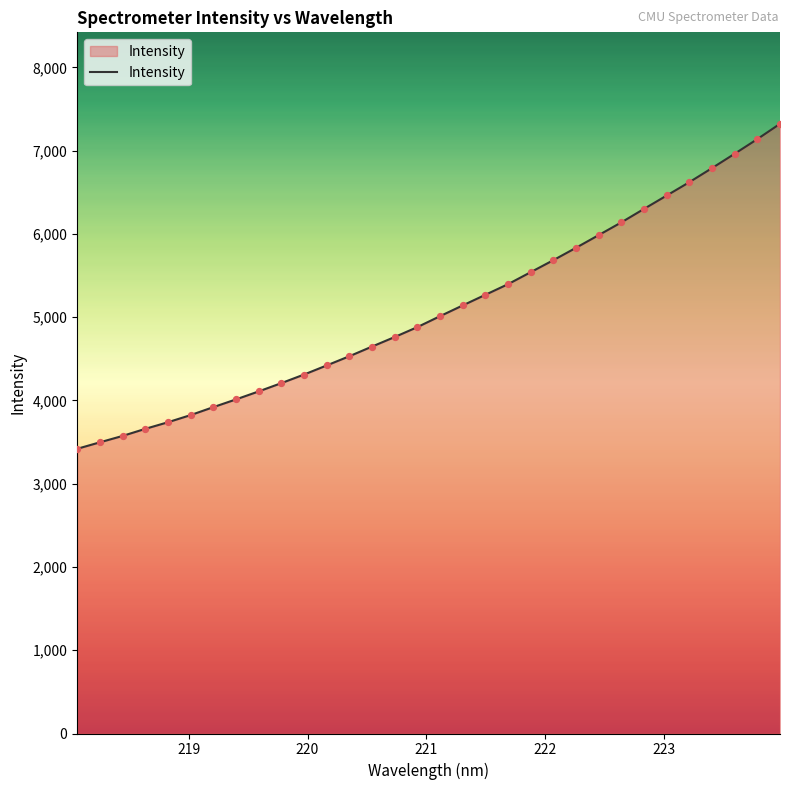

What is the difference between the maximum and minimum values?

3903.3